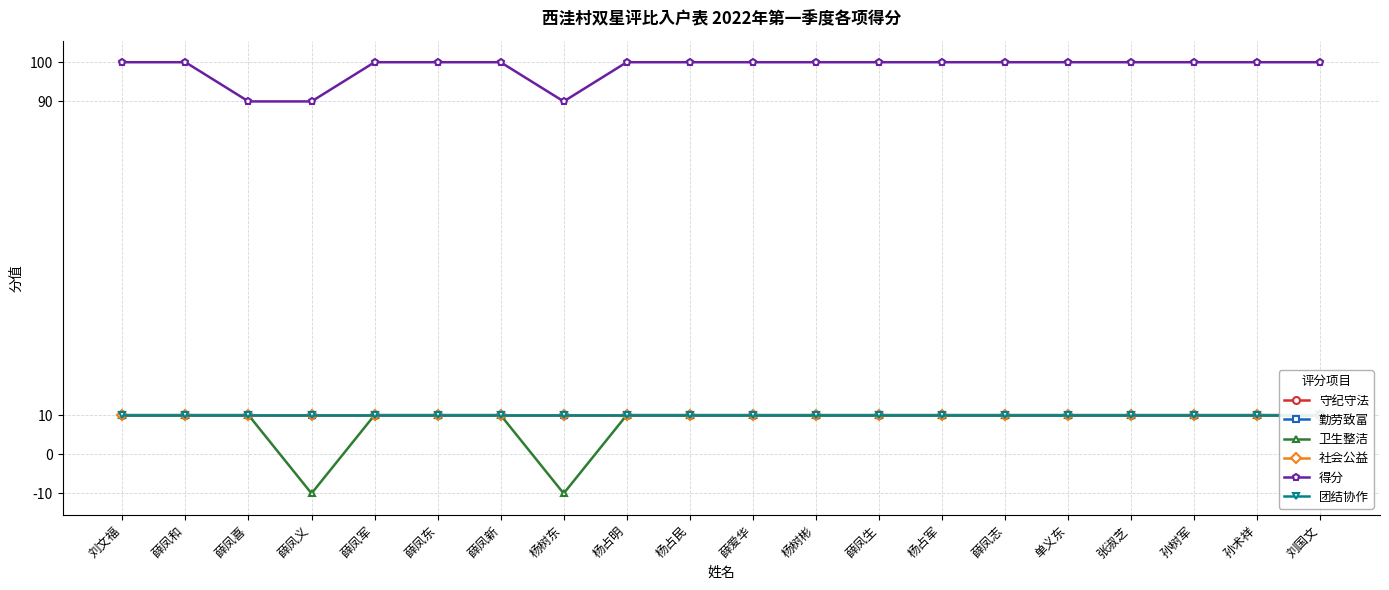

True or false: 社会公益 has more than 2 interior local peaks.

False